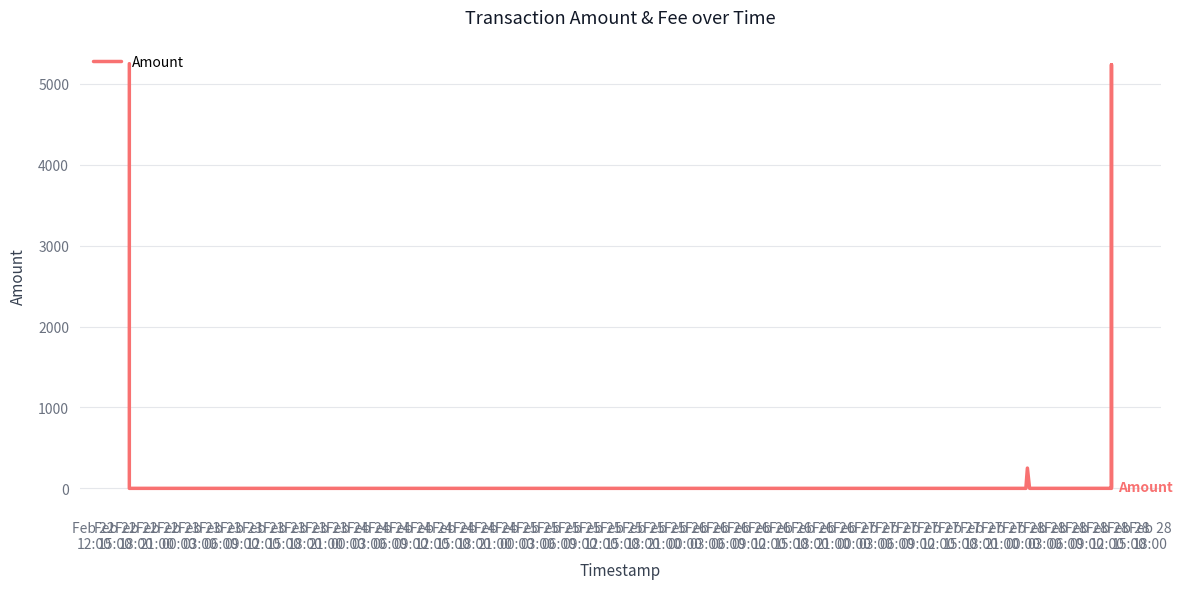

What is the label of the 10th point from the left?

Feb 23
15:00